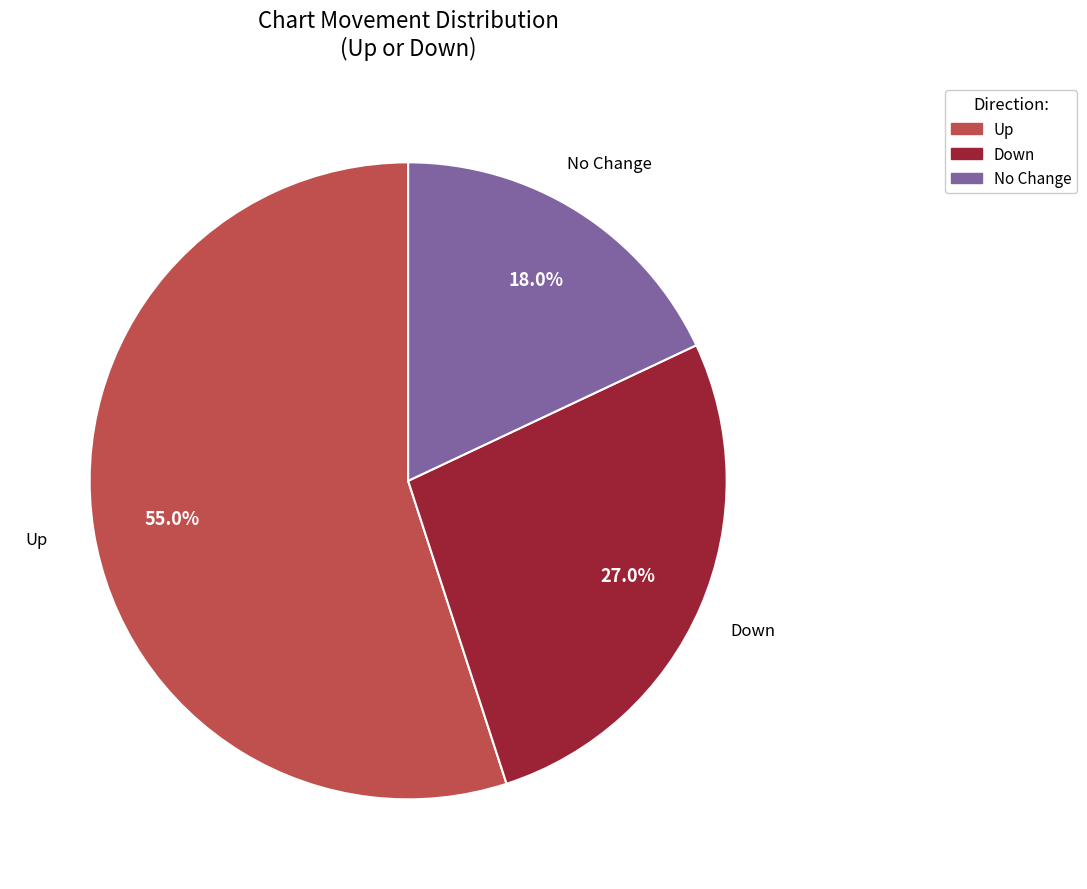

Rank the categories by value from highest to lowest.

Up, Down, No Change